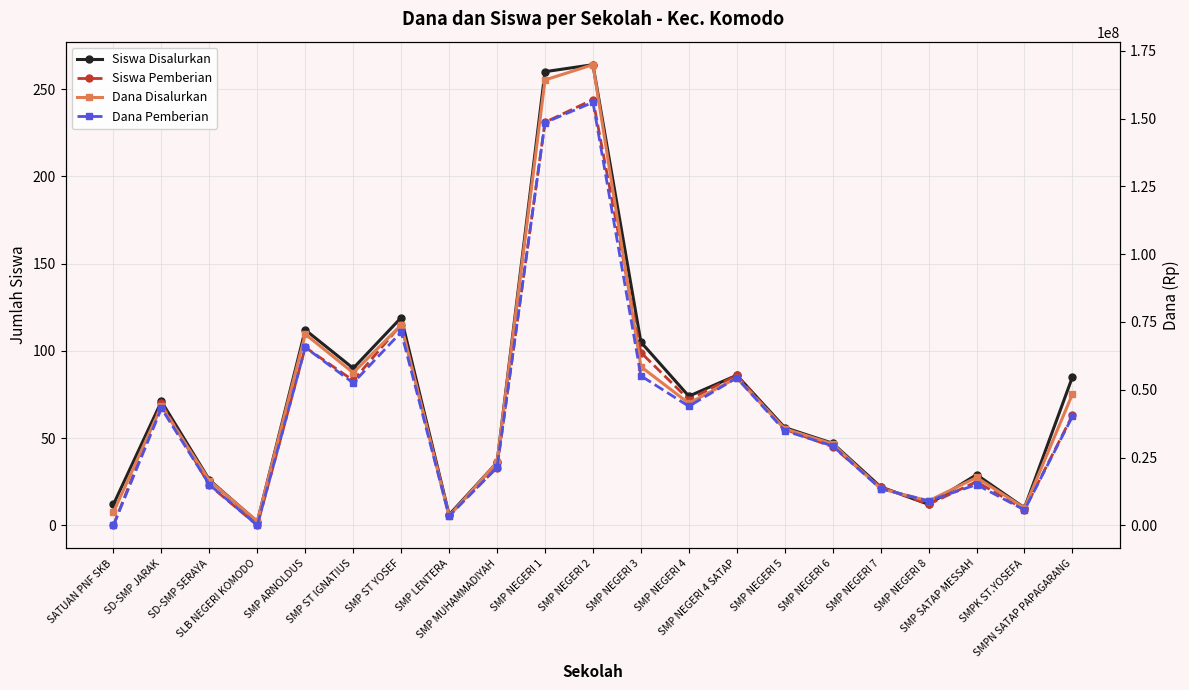

What is the label of the 15th point from the left?

SMP NEGERI 5